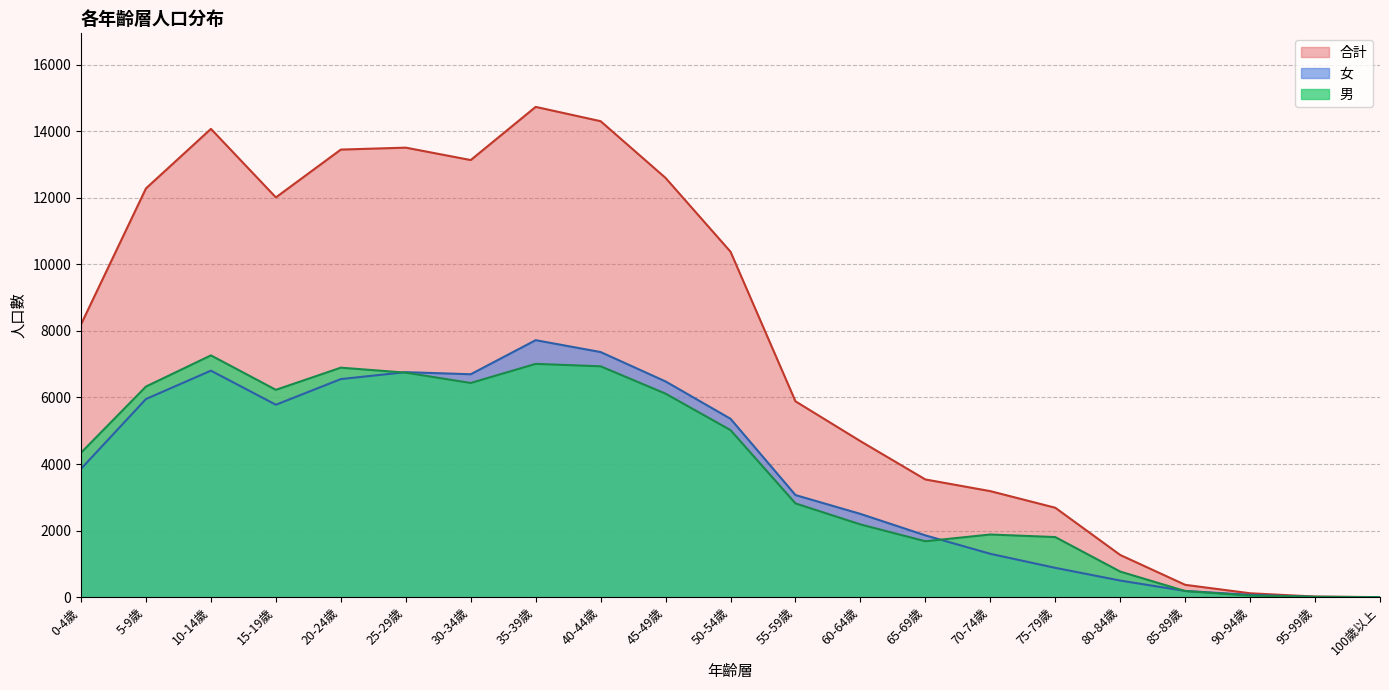

How many categories are shown in the chart?

21